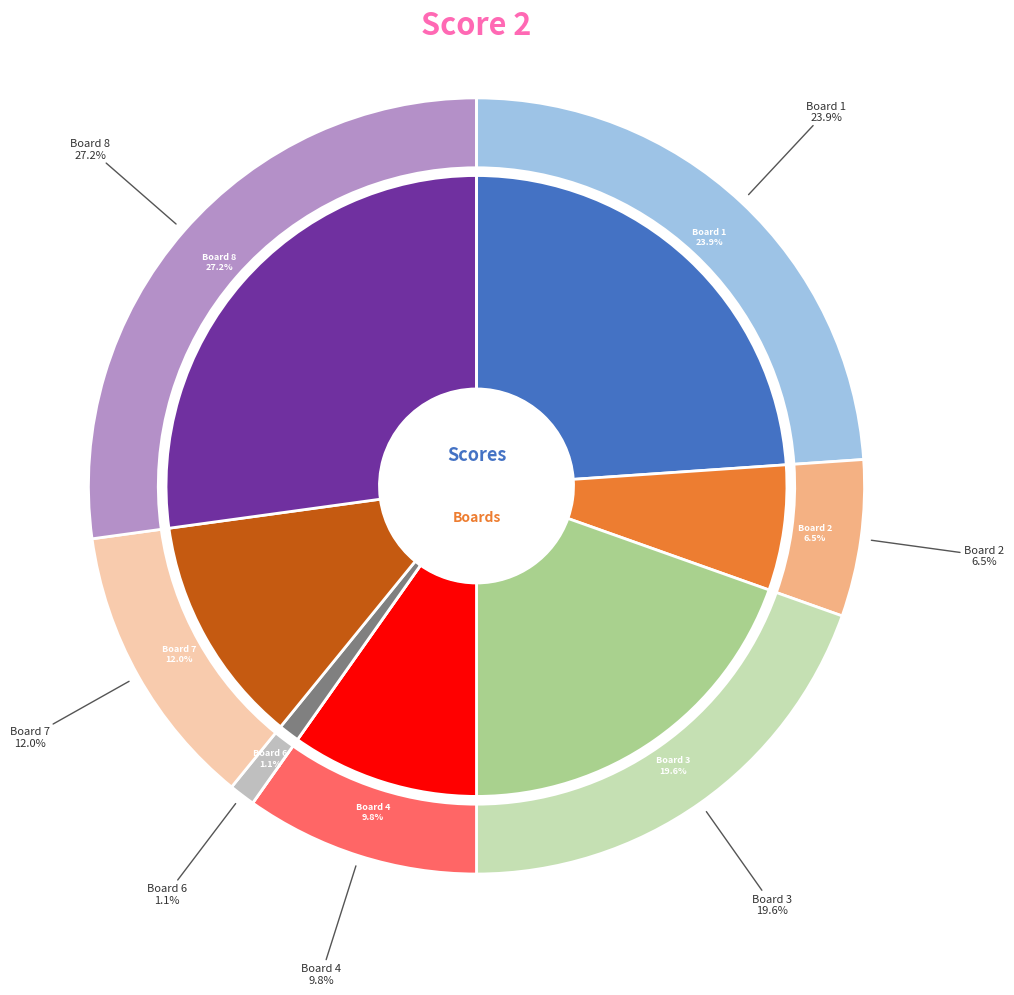

Count the number of slices in the pie.

9